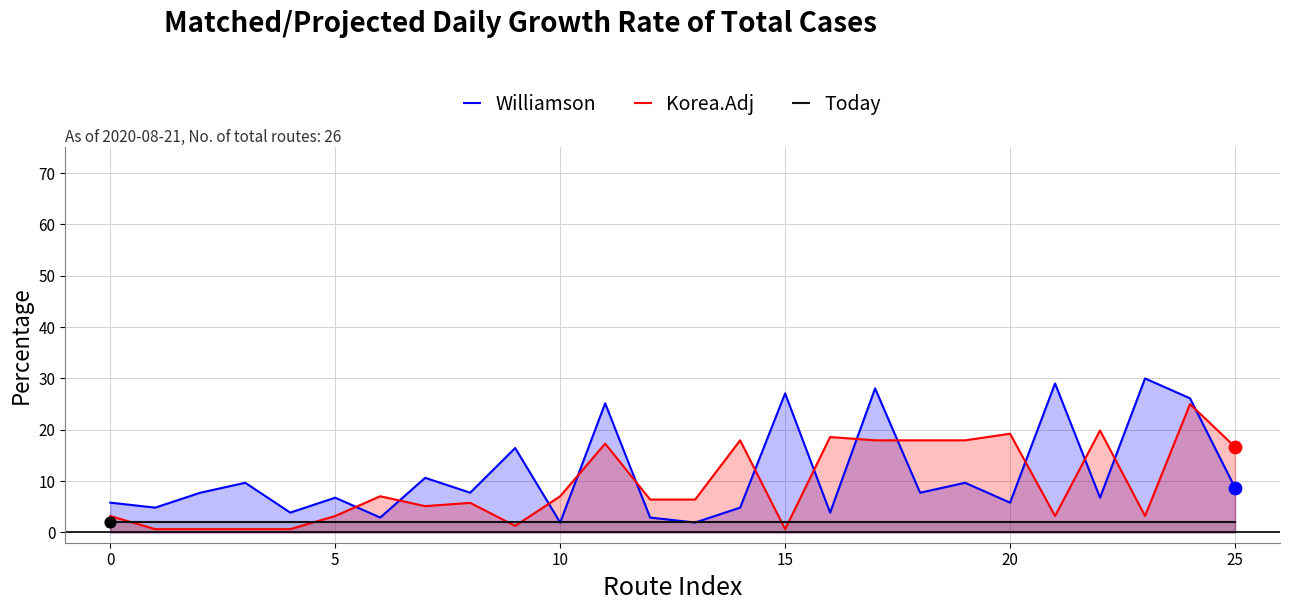

At how many categories does at least one series exceed 10?

15